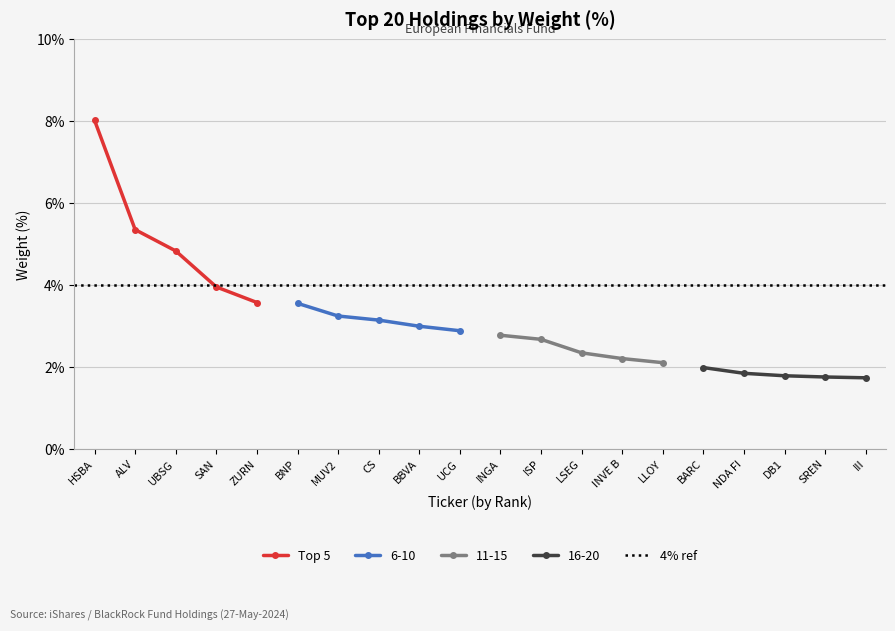

List the labels in order of Top 5 value, largest first.

HSBA, ALV, UBSG, SAN, ZURN